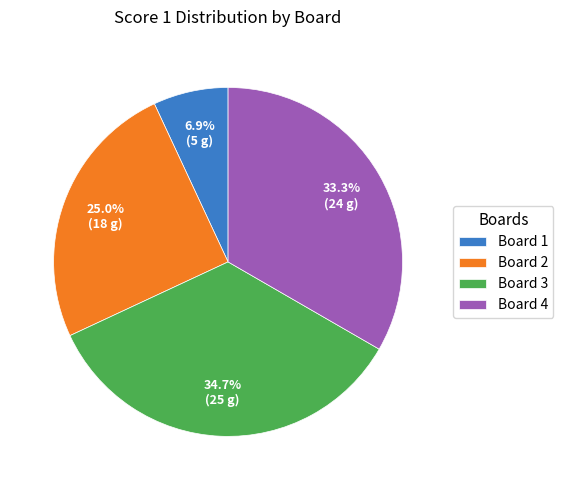

To the nearest percent, what is the difference between the Board 3 and Board 1 slice percentages?

28%